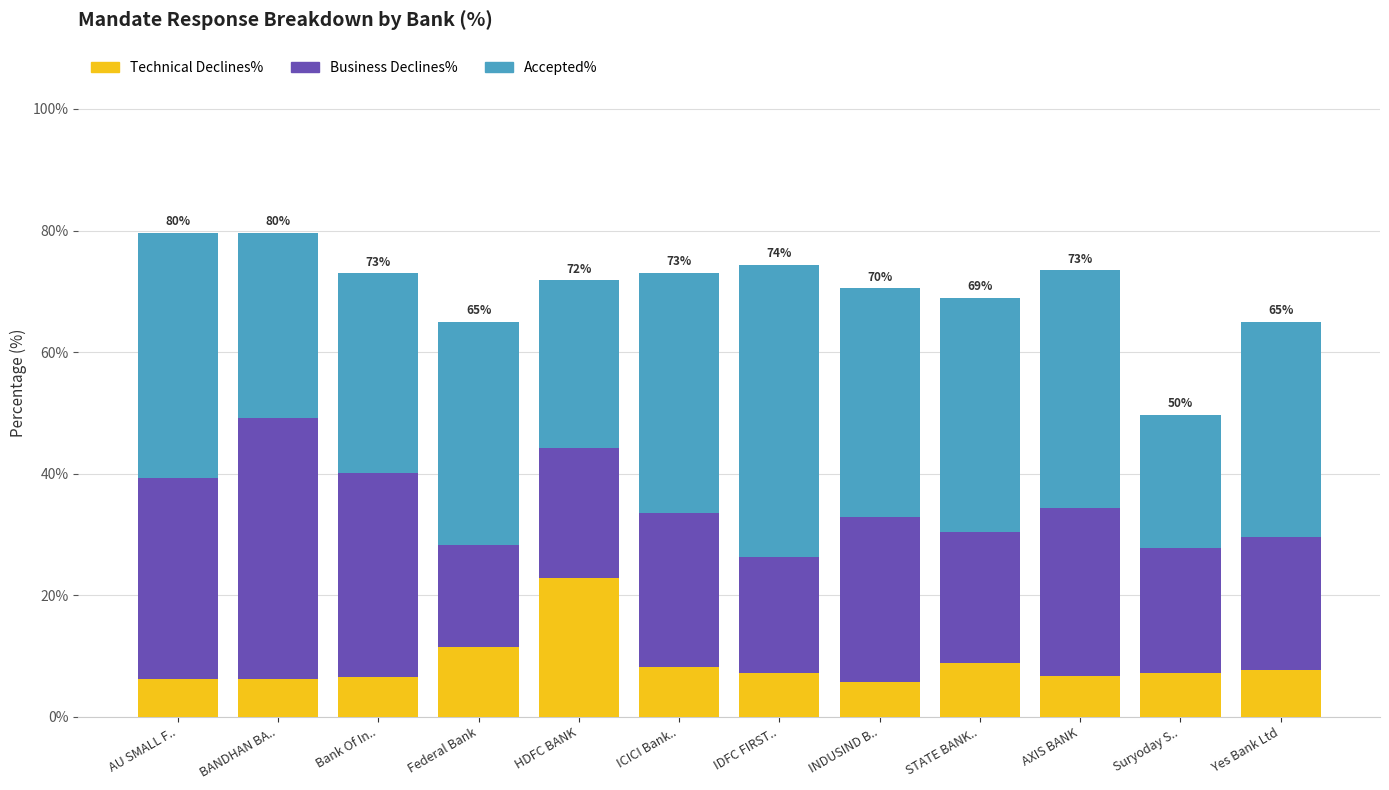

What is the total value across all series at INDUSIND B..?

70.5